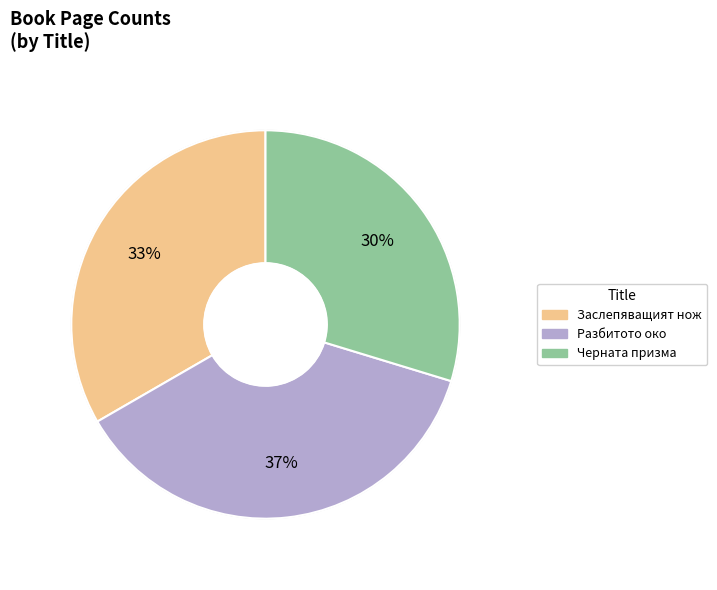

Which category has the smallest portion of the pie?

Черната призма